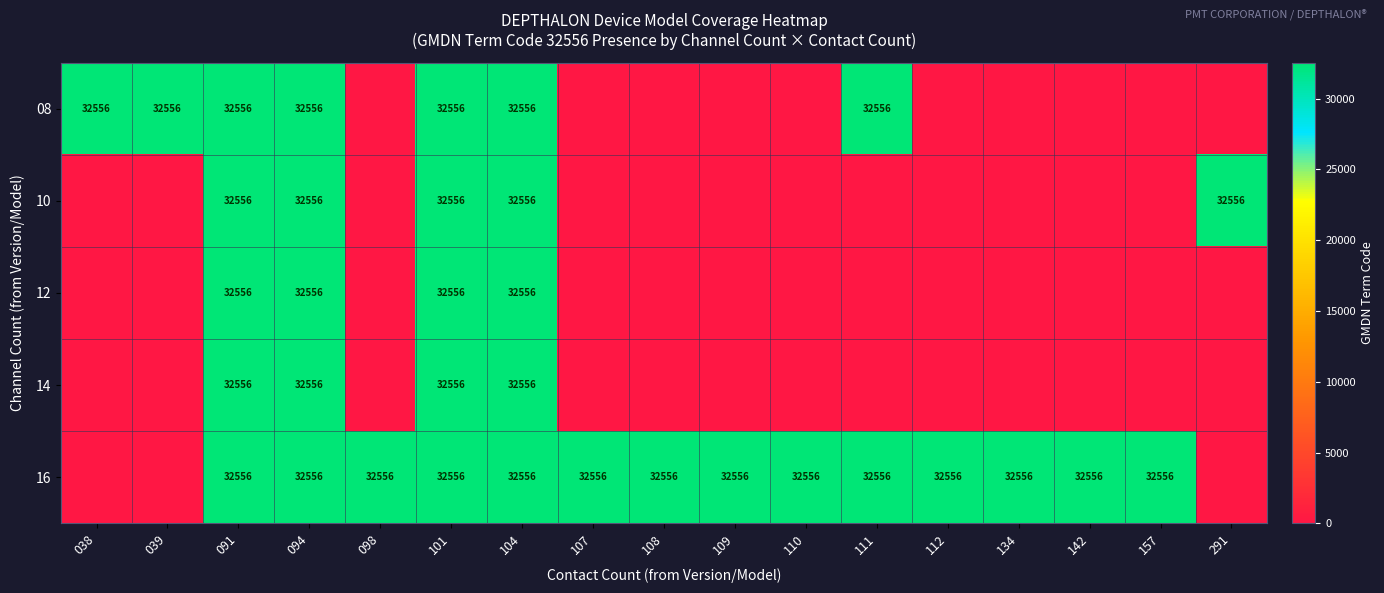

What is the total value across all series at 094?

162780